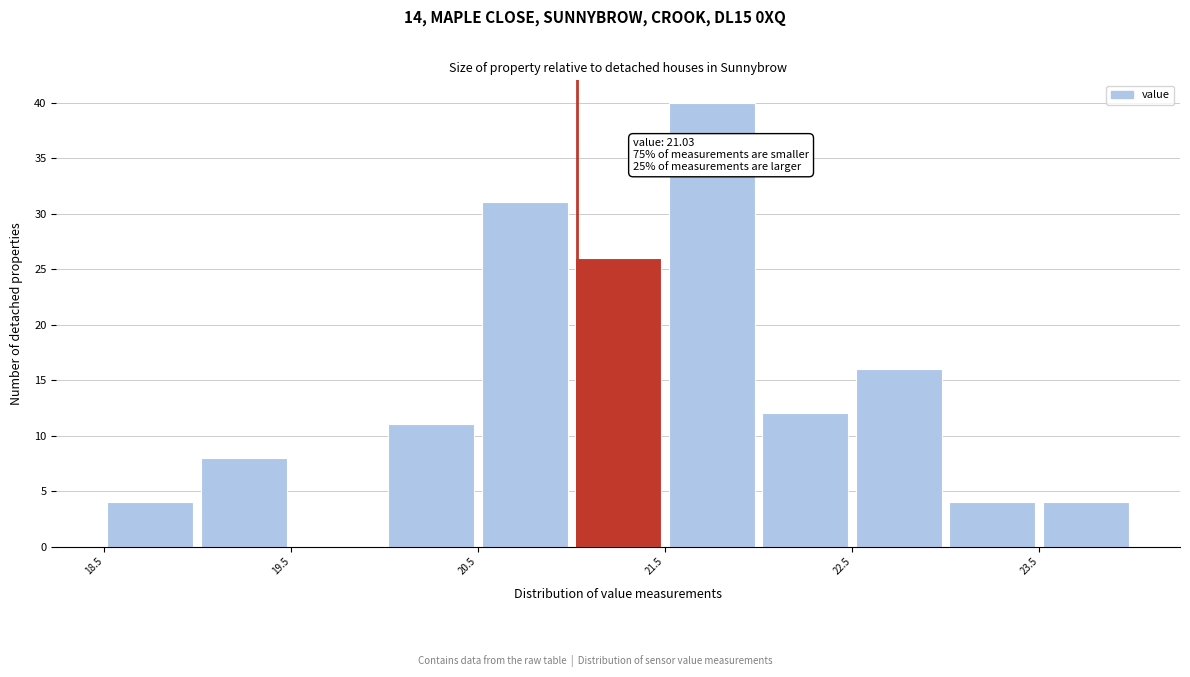

Which range on the x-axis has the tallest bar?

21.5 to 22.0